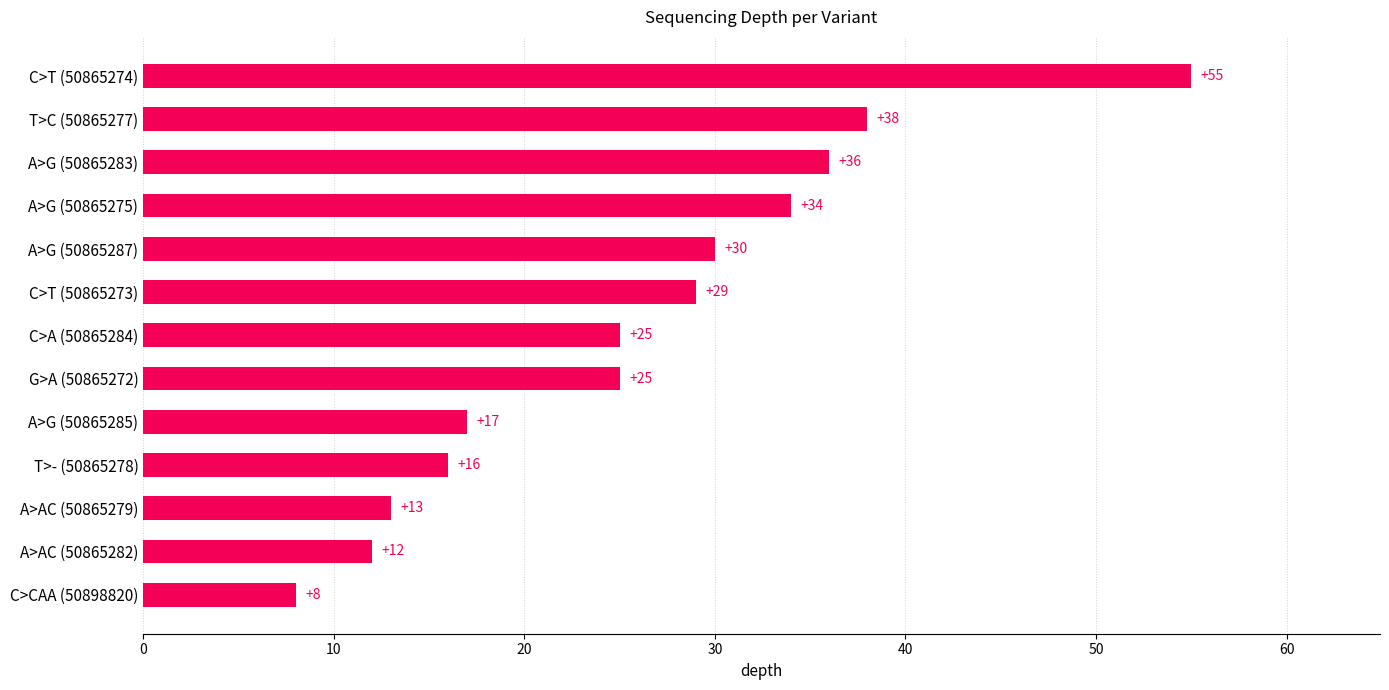

Which category has the lowest value across all series?

C>CAA (50898820)